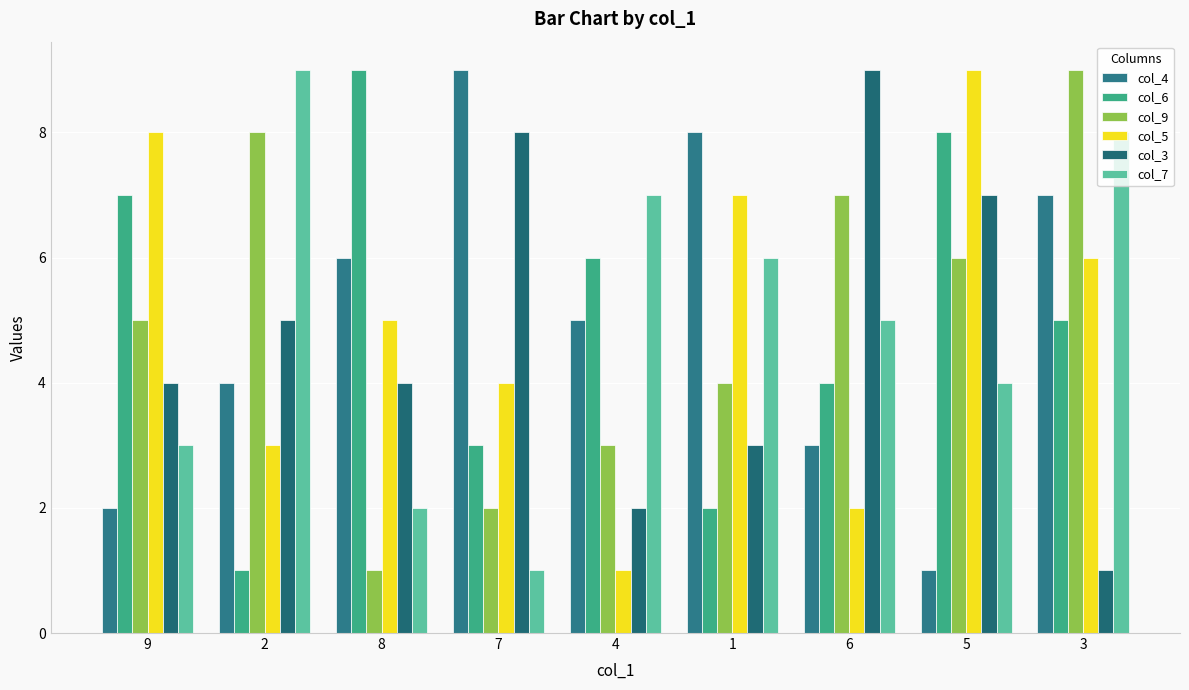

What is the label of the 4th bar from the left?

7